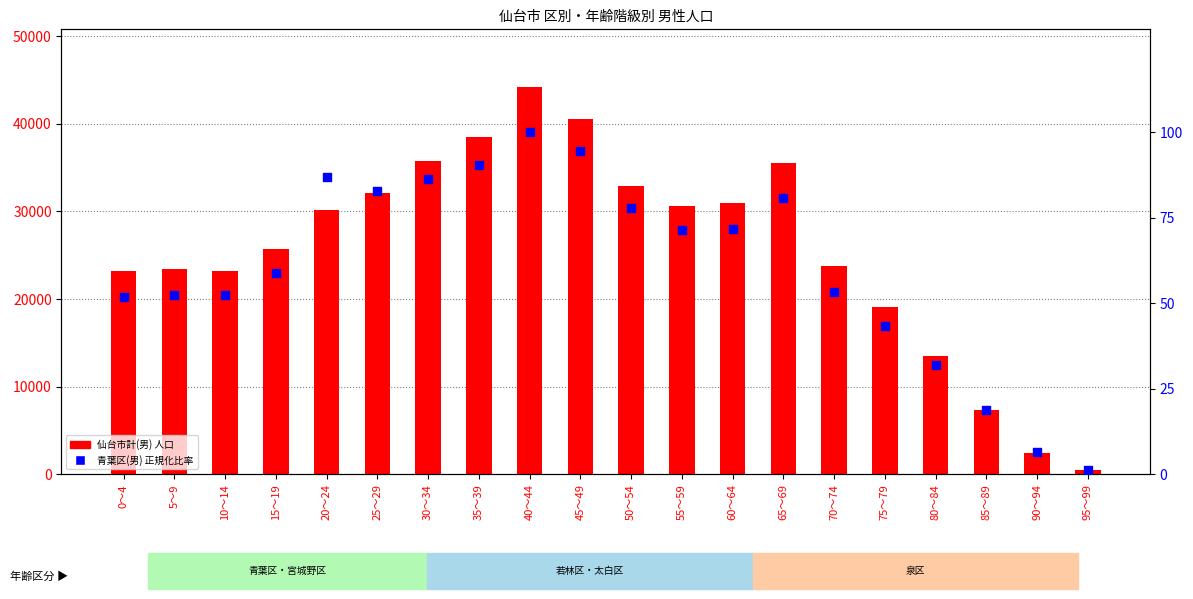

Which series reaches the minimum Y coordinate?

青葉区(男)比率